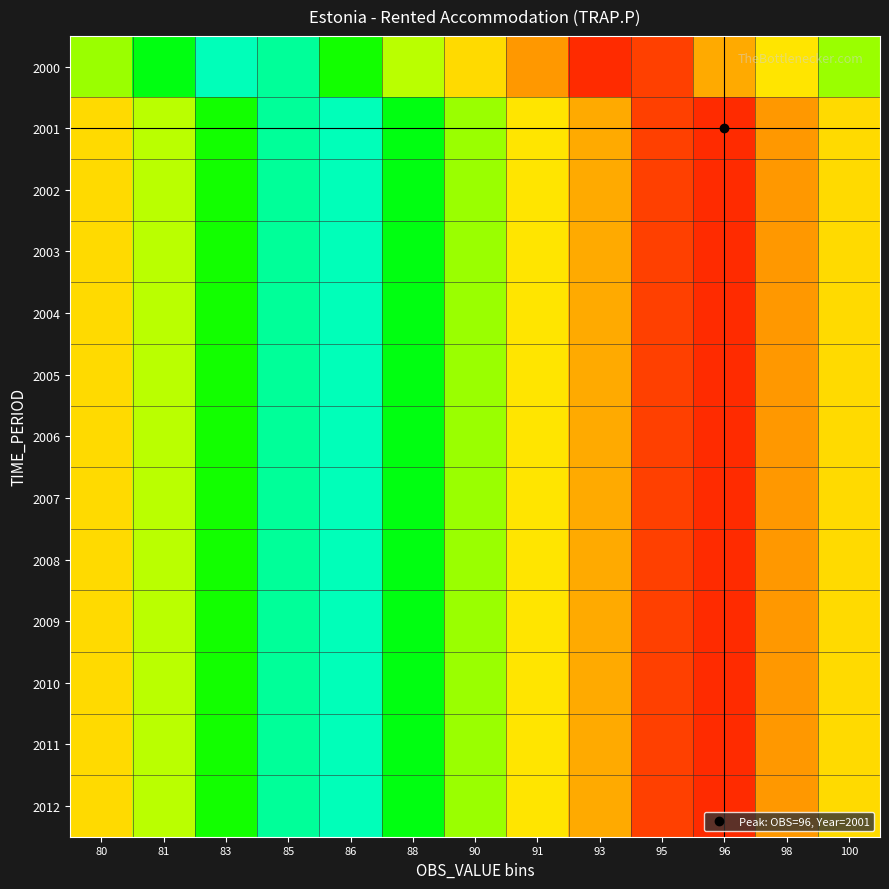

Between 88 and 98, which is larger?

98